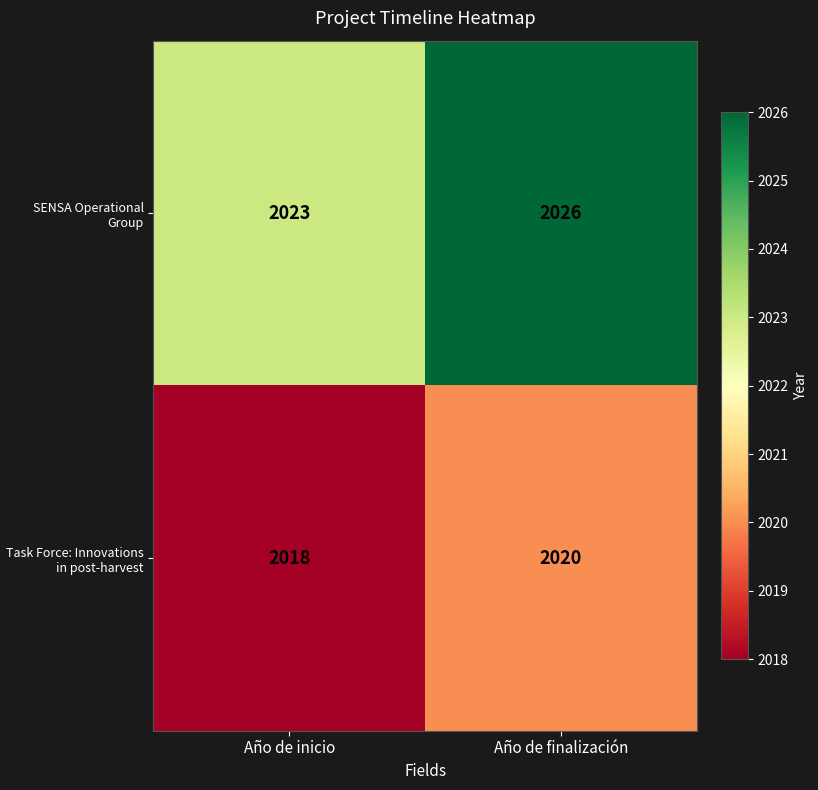

Reading left to right, extract all data points from this chart.

SENSA Operational Group: 2023	2026
Task Force: Innovations in post-harvest: 2018	2020